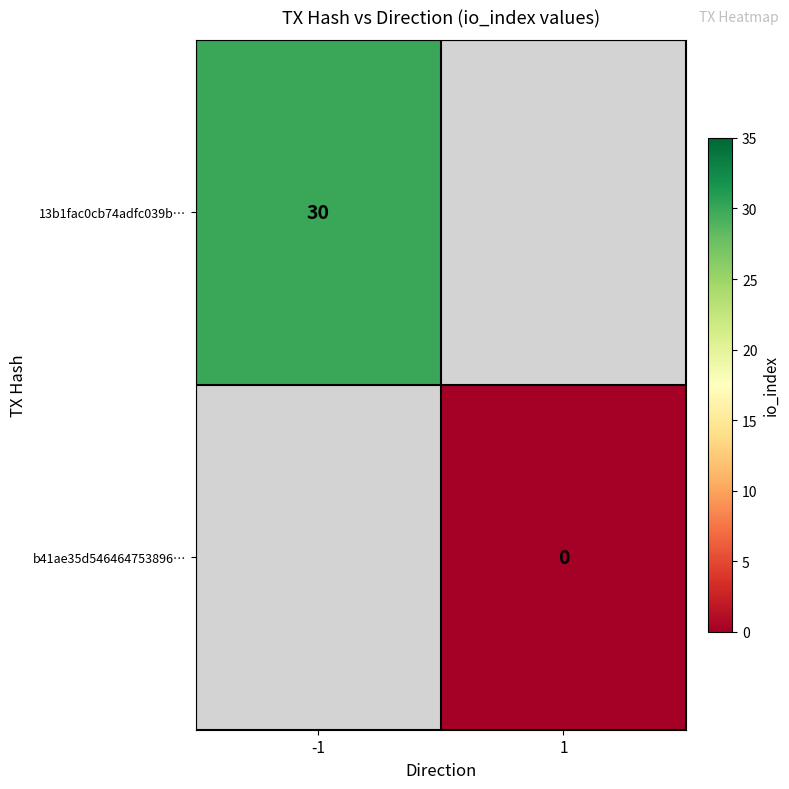

Which label corresponds to the largest value in the chart?

-1